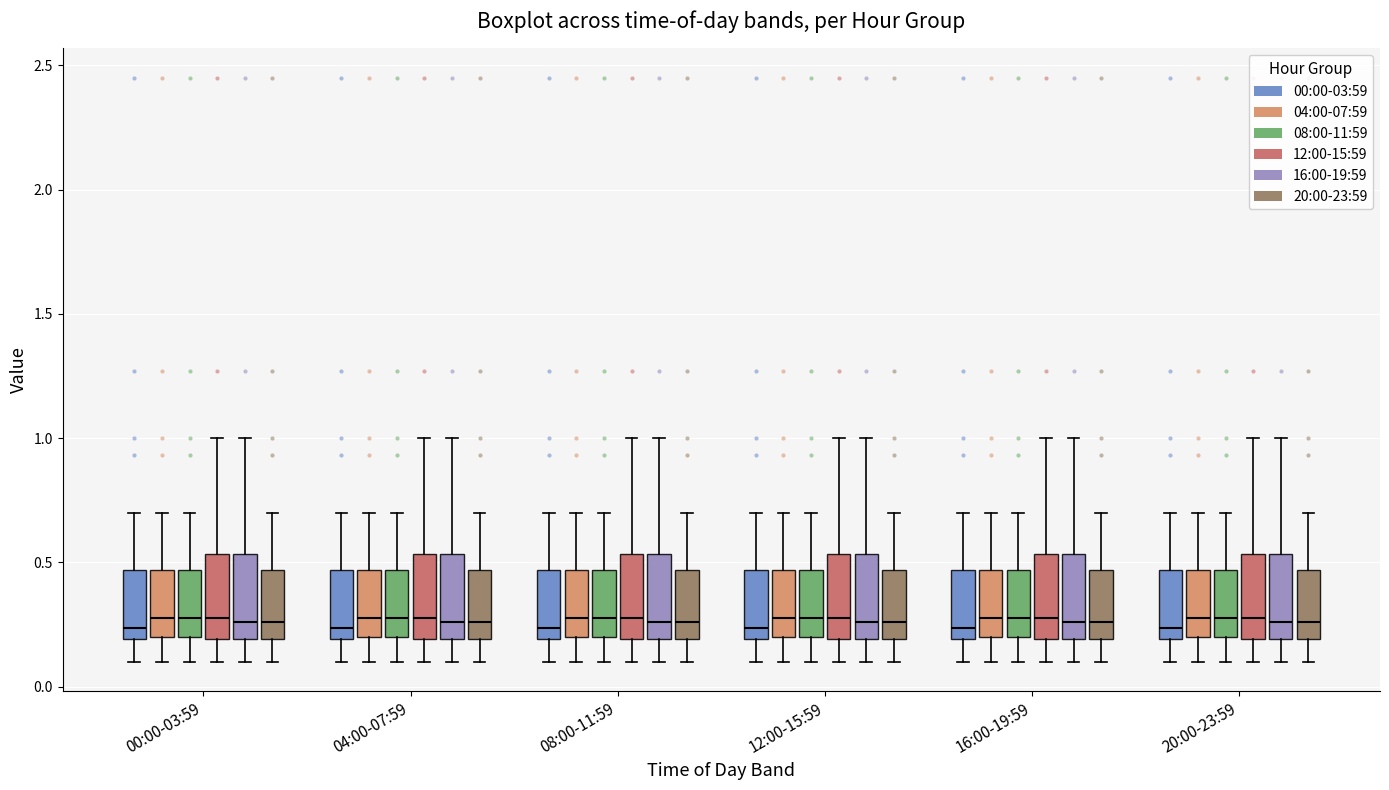

Reading left to right, read every box against the y-axis: the position of its median line, the range the box covers, and the ends of its whiskers. The values are not printed on the chart, so give them approximately, as read against the axis.

00:00-03:59 (00:00-03:59): median 0.25, box 0.20 to 0.45, whiskers 0.10 to 0.70
00:00-03:59 (04:00-07:59): median 0.30, box 0.20 to 0.45, whiskers 0.10 to 0.70
00:00-03:59 (08:00-11:59): median 0.30, box 0.20 to 0.45, whiskers 0.10 to 0.70
00:00-03:59 (12:00-15:59): median 0.30, box 0.20 to 0.55, whiskers 0.10 to 1.00
00:00-03:59 (16:00-19:59): median 0.25, box 0.20 to 0.55, whiskers 0.10 to 1.00
00:00-03:59 (20:00-23:59): median 0.25, box 0.20 to 0.45, whiskers 0.10 to 0.70
04:00-07:59 (00:00-03:59): median 0.25, box 0.20 to 0.45, whiskers 0.10 to 0.70
04:00-07:59 (04:00-07:59): median 0.30, box 0.20 to 0.45, whiskers 0.10 to 0.70
04:00-07:59 (08:00-11:59): median 0.30, box 0.20 to 0.45, whiskers 0.10 to 0.70
04:00-07:59 (12:00-15:59): median 0.30, box 0.20 to 0.55, whiskers 0.10 to 1.00
04:00-07:59 (16:00-19:59): median 0.25, box 0.20 to 0.55, whiskers 0.10 to 1.00
04:00-07:59 (20:00-23:59): median 0.25, box 0.20 to 0.45, whiskers 0.10 to 0.70
08:00-11:59 (00:00-03:59): median 0.25, box 0.20 to 0.45, whiskers 0.10 to 0.70
08:00-11:59 (04:00-07:59): median 0.30, box 0.20 to 0.45, whiskers 0.10 to 0.70
08:00-11:59 (08:00-11:59): median 0.30, box 0.20 to 0.45, whiskers 0.10 to 0.70
08:00-11:59 (12:00-15:59): median 0.30, box 0.20 to 0.55, whiskers 0.10 to 1.00
08:00-11:59 (16:00-19:59): median 0.25, box 0.20 to 0.55, whiskers 0.10 to 1.00
08:00-11:59 (20:00-23:59): median 0.25, box 0.20 to 0.45, whiskers 0.10 to 0.70
12:00-15:59 (00:00-03:59): median 0.25, box 0.20 to 0.45, whiskers 0.10 to 0.70
12:00-15:59 (04:00-07:59): median 0.30, box 0.20 to 0.45, whiskers 0.10 to 0.70
12:00-15:59 (08:00-11:59): median 0.30, box 0.20 to 0.45, whiskers 0.10 to 0.70
12:00-15:59 (12:00-15:59): median 0.30, box 0.20 to 0.55, whiskers 0.10 to 1.00
12:00-15:59 (16:00-19:59): median 0.25, box 0.20 to 0.55, whiskers 0.10 to 1.00
12:00-15:59 (20:00-23:59): median 0.25, box 0.20 to 0.45, whiskers 0.10 to 0.70
16:00-19:59 (00:00-03:59): median 0.25, box 0.20 to 0.45, whiskers 0.10 to 0.70
16:00-19:59 (04:00-07:59): median 0.30, box 0.20 to 0.45, whiskers 0.10 to 0.70
16:00-19:59 (08:00-11:59): median 0.30, box 0.20 to 0.45, whiskers 0.10 to 0.70
16:00-19:59 (12:00-15:59): median 0.30, box 0.20 to 0.55, whiskers 0.10 to 1.00
16:00-19:59 (16:00-19:59): median 0.25, box 0.20 to 0.55, whiskers 0.10 to 1.00
16:00-19:59 (20:00-23:59): median 0.25, box 0.20 to 0.45, whiskers 0.10 to 0.70
20:00-23:59 (00:00-03:59): median 0.25, box 0.20 to 0.45, whiskers 0.10 to 0.70
20:00-23:59 (04:00-07:59): median 0.30, box 0.20 to 0.45, whiskers 0.10 to 0.70
20:00-23:59 (08:00-11:59): median 0.30, box 0.20 to 0.45, whiskers 0.10 to 0.70
20:00-23:59 (12:00-15:59): median 0.30, box 0.20 to 0.55, whiskers 0.10 to 1.00
20:00-23:59 (16:00-19:59): median 0.25, box 0.20 to 0.55, whiskers 0.10 to 1.00
20:00-23:59 (20:00-23:59): median 0.25, box 0.20 to 0.45, whiskers 0.10 to 0.70